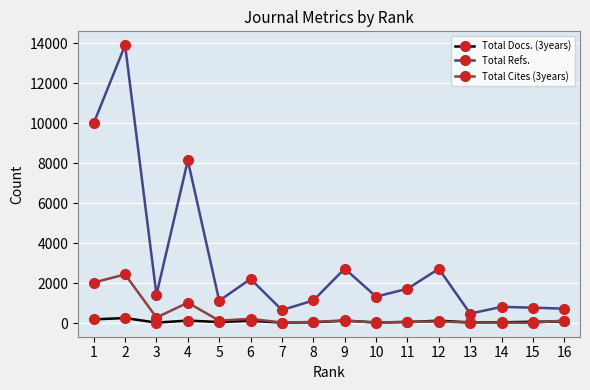

True or false: Total Cites (3years) and Total Refs. intersect in this chart.

False